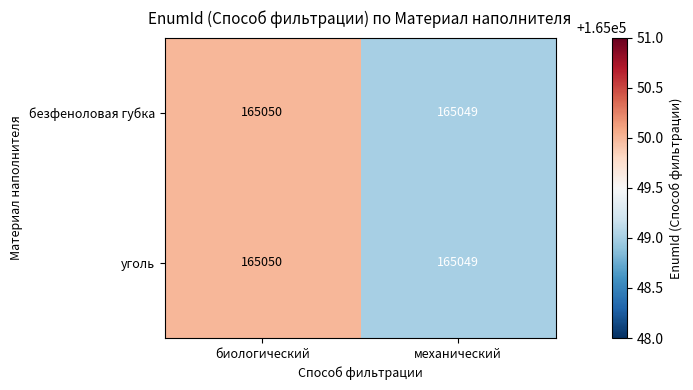

At which category is the sum across all series the highest?

биологический